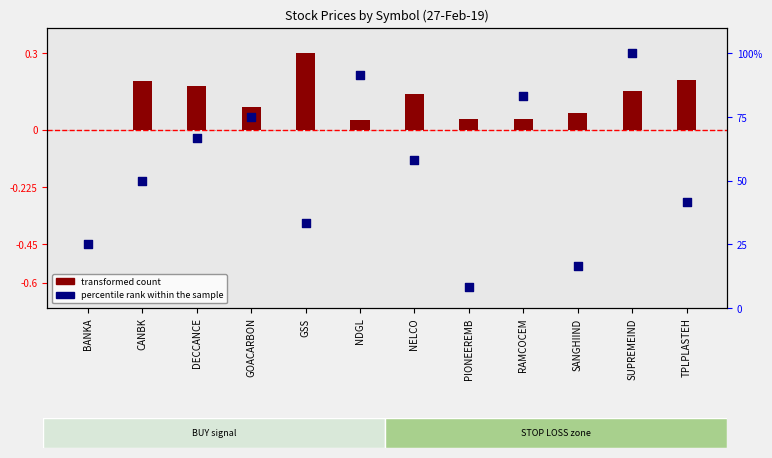

What is the total value across all series at NELCO?

58.5